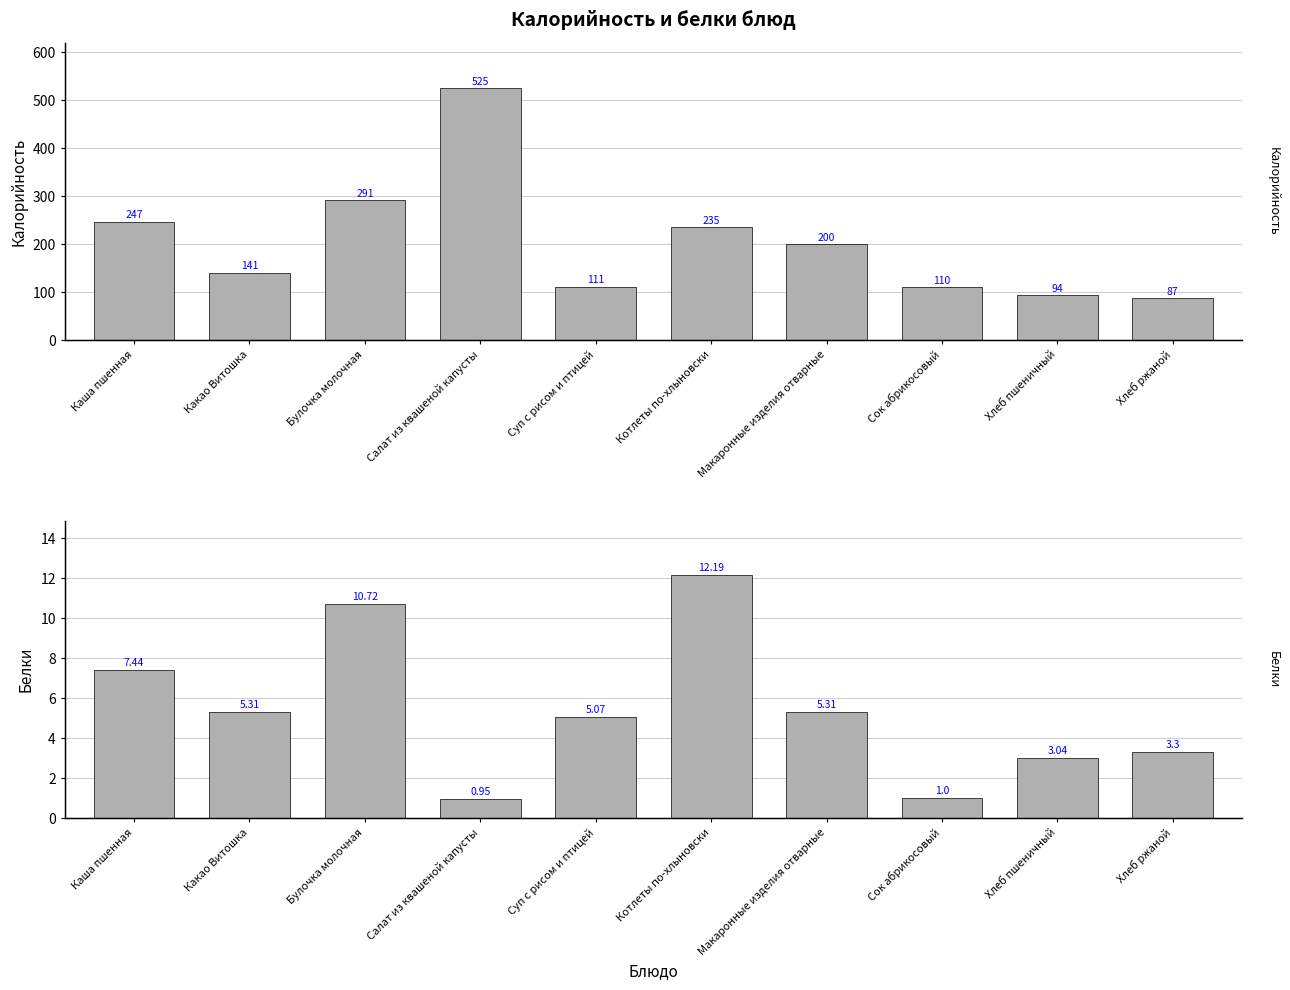

Rank the series by their average value, from highest to lowest.

Калорийность, Белки